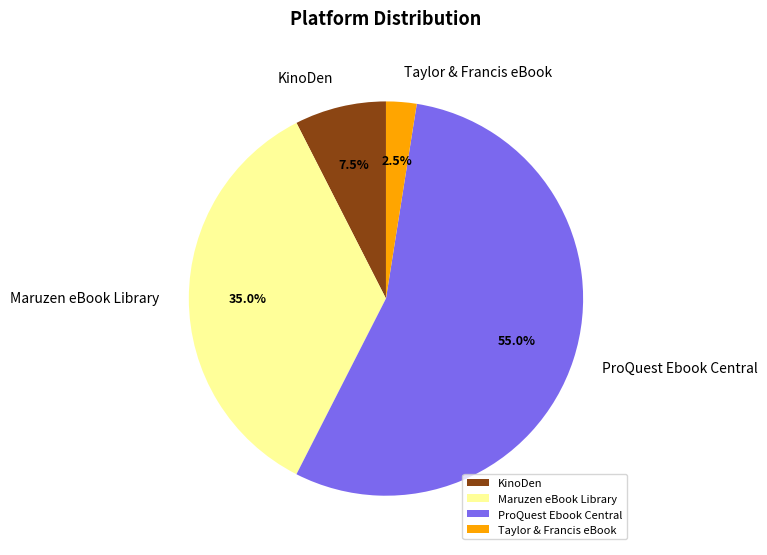

What is the largest slice in the pie chart?

ProQuest Ebook Central